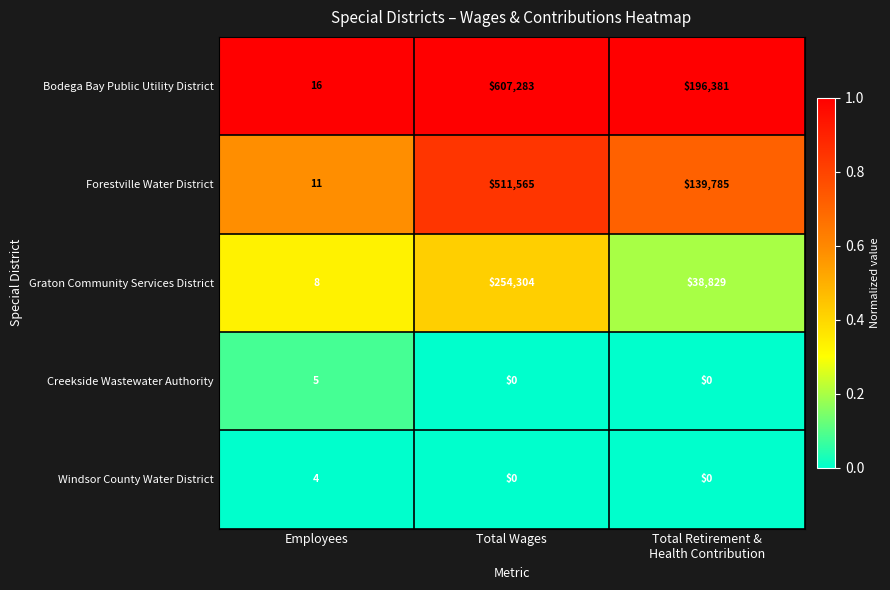

What is the spread (max minus min) of values at Total Wages?

607283